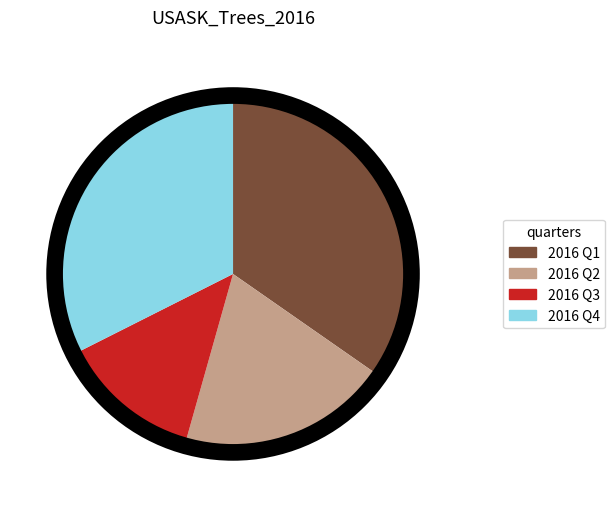

The 2016 Q1 slice represents 35% of the pie. True or false?

True